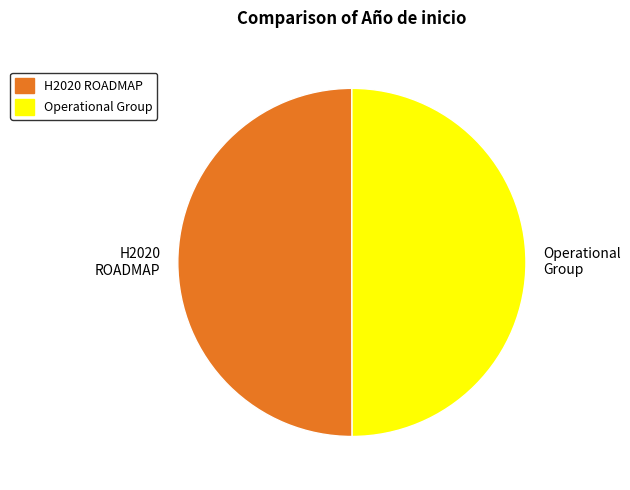

Combined, do H2020 ROADMAP and Operational Group account for over 50%?

Yes